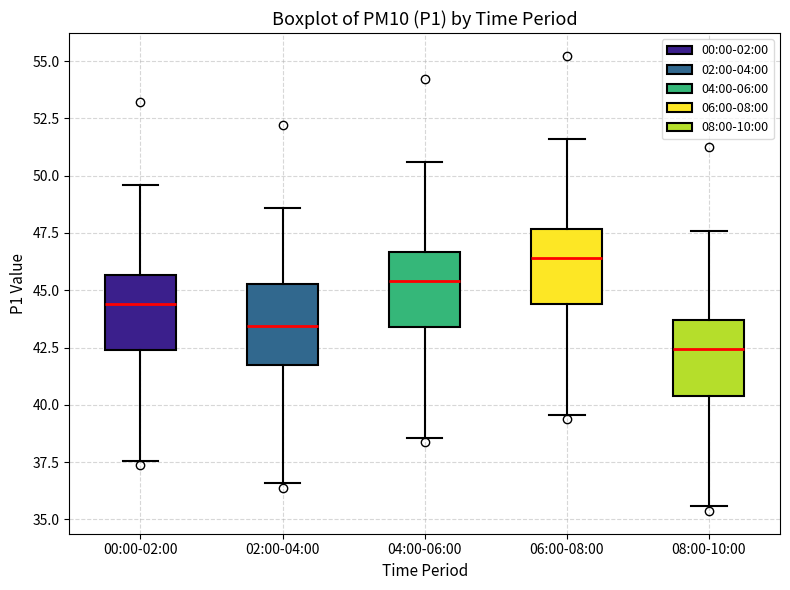

Reading left to right, transcribe this box plot: for each box, give where its median line is, the range the box spans, and where its two whiskers end, as read against the y-axis. The values are not printed on the chart, so give them approximately, as read against the axis.

00:00-02:00: median 44.5, box 42.5 to 45.5, whiskers 37.5 to 49.5
02:00-04:00: median 43.5, box 41.5 to 45.5, whiskers 36.5 to 48.5
04:00-06:00: median 45.5, box 43.5 to 46.5, whiskers 38.5 to 50.5
06:00-08:00: median 46.5, box 44.5 to 47.5, whiskers 39.5 to 51.5
08:00-10:00: median 42.5, box 40.5 to 43.5, whiskers 35.5 to 47.5